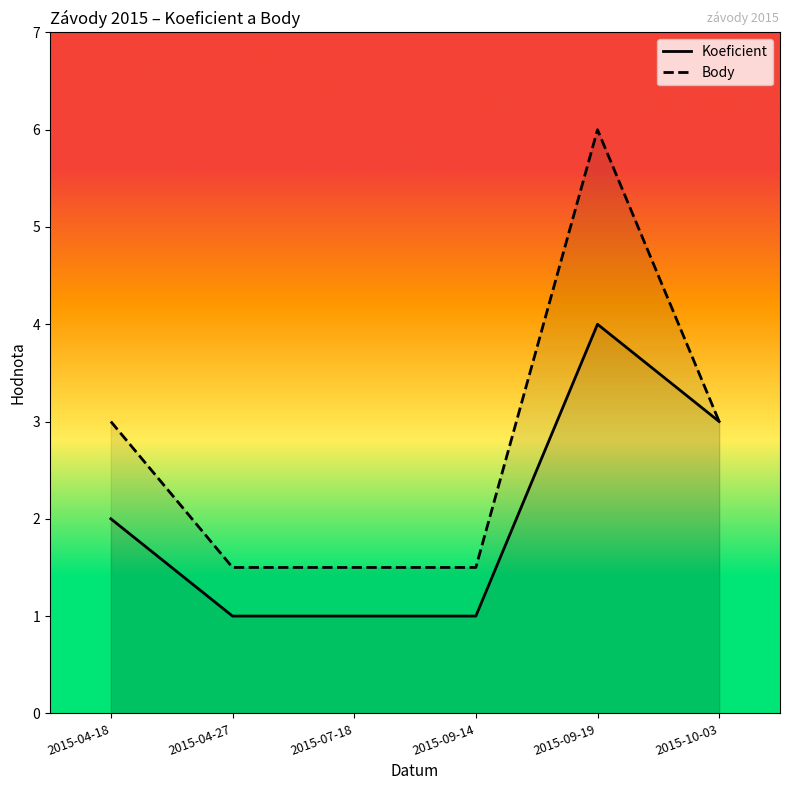

Reading left to right, extract all data points from this chart.

Koeficient: 2.0	1.0	1.0	1.0	4.0	3.0
Body: 3.0	1.5	1.5	1.5	6.0	3.0